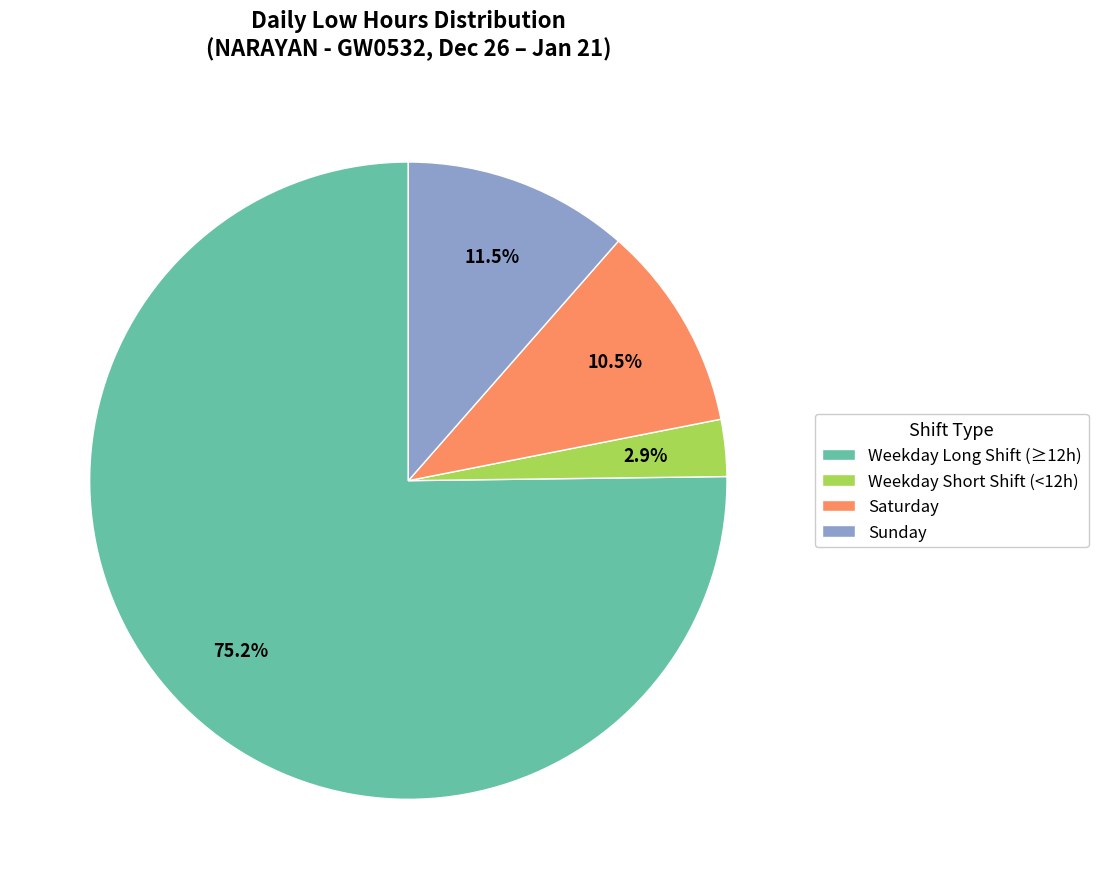

Between Weekday Short Shift (<12h) and Weekday Long Shift (≥12h), which is larger?

Weekday Long Shift (≥12h)